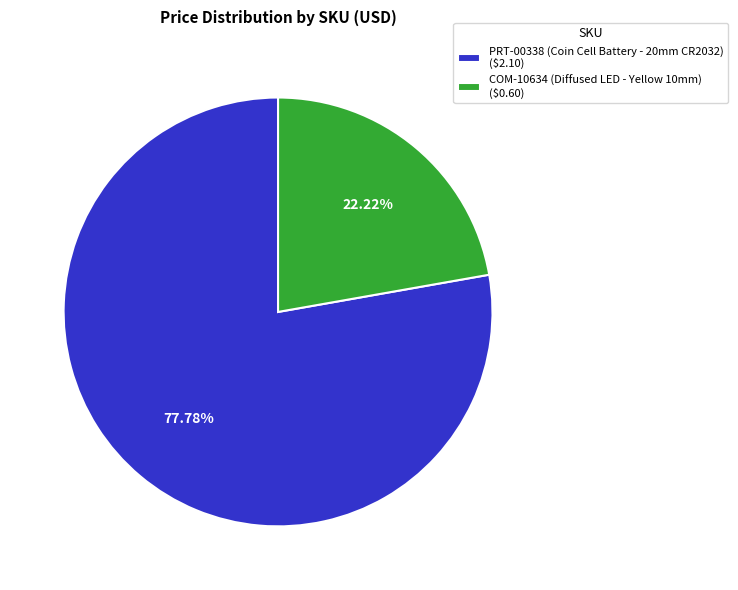

Does PRT-00338 (Coin Cell Battery - 20mm CR2032) represent more than half of the total?

Yes